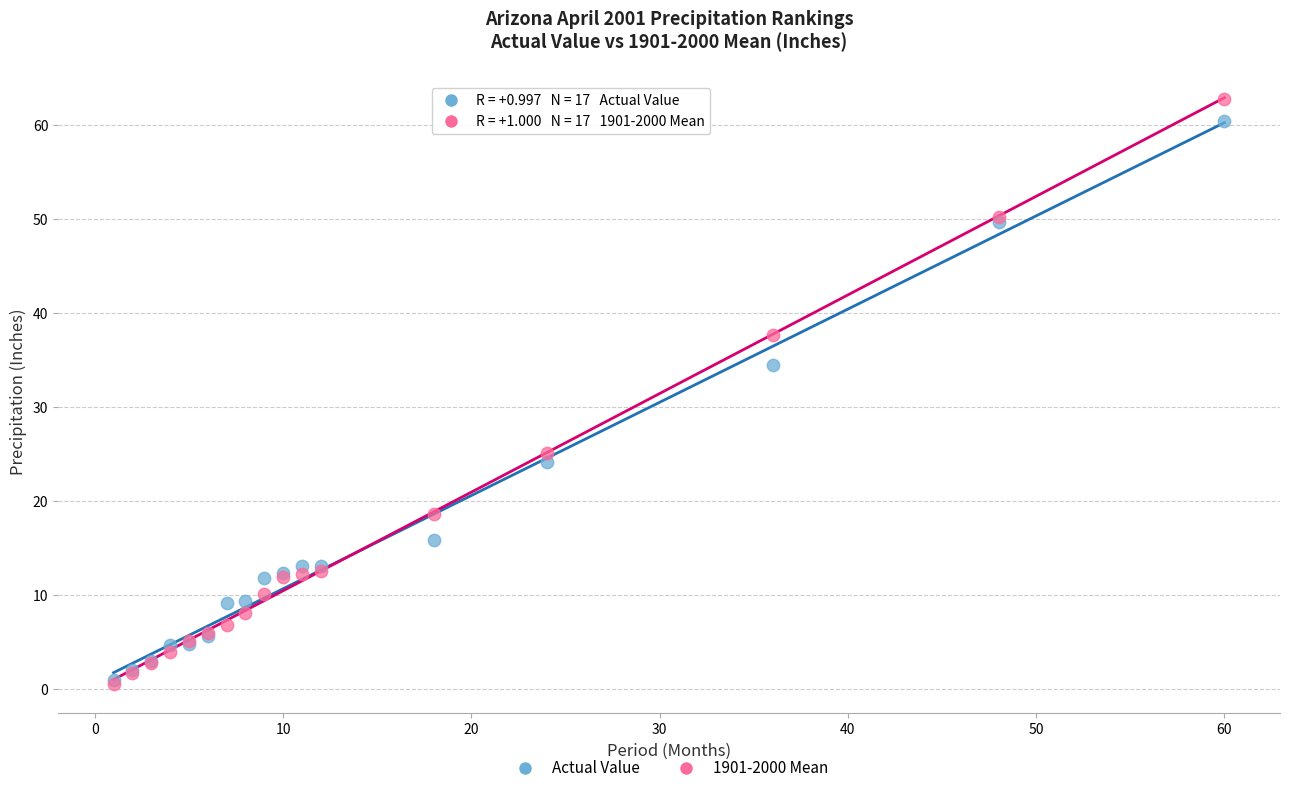

What are all the series names shown in the legend?

Actual Value, 1901-2000 Mean